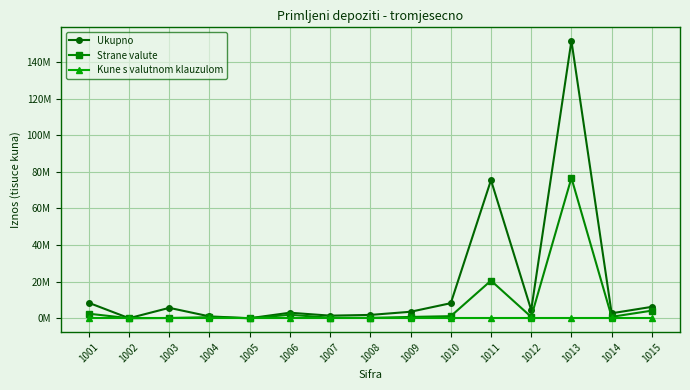

True or false: Strane valute and Ukupno intersect in this chart.

False